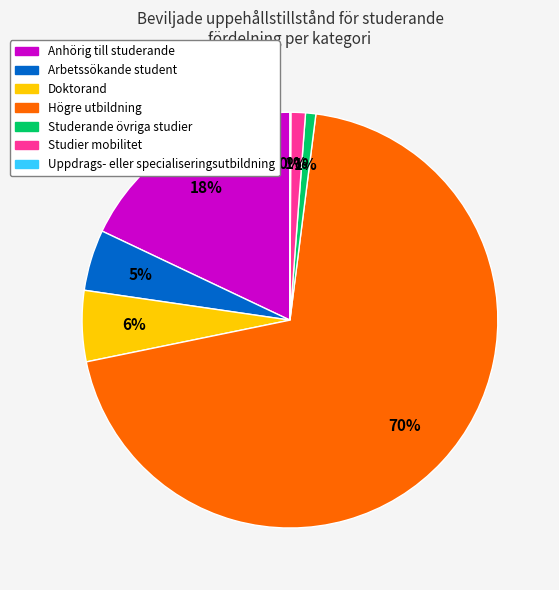

To the nearest percent, what percentage of the pie is Studier mobilitet?

1%